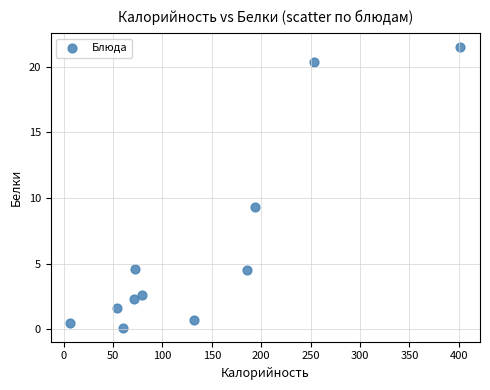

What Y value in the scatter plot is closest to 10?

9.3